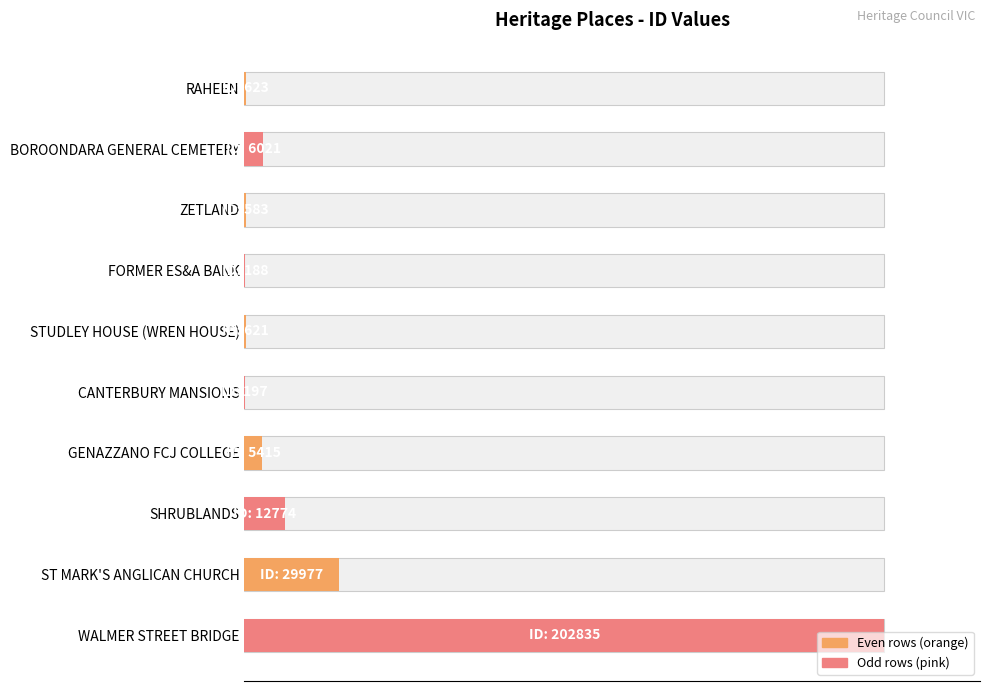

Are the bars grouped side by side (vs. stacked)?

No